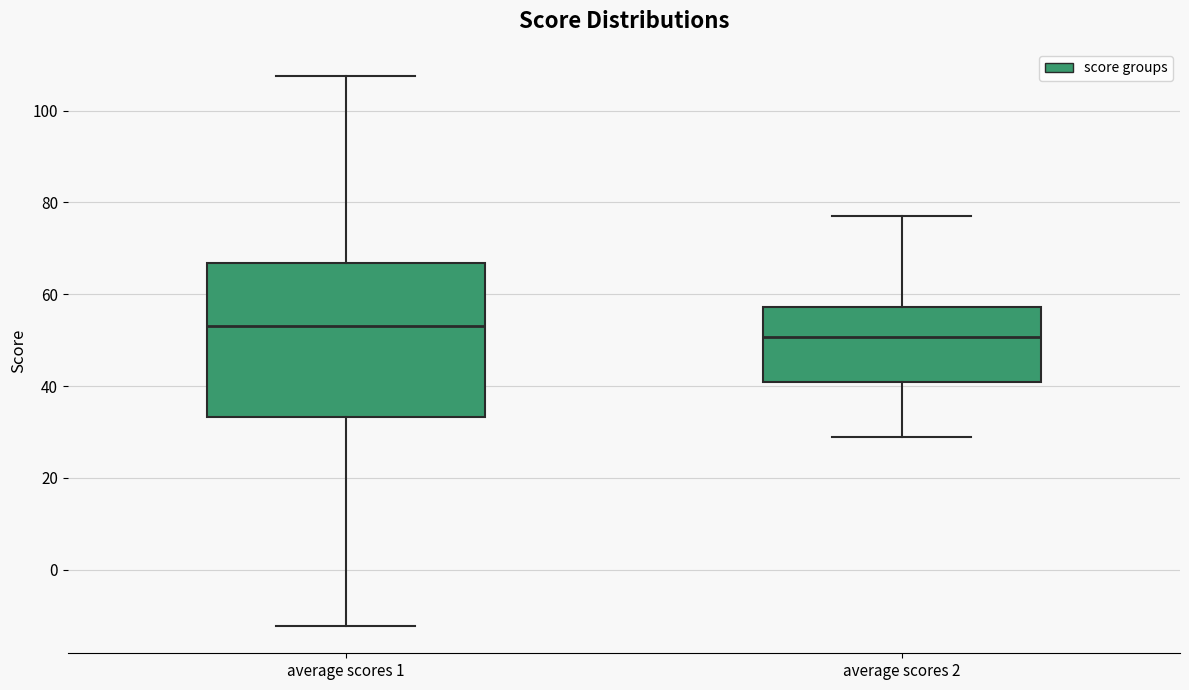

Reading left to right, read every box against the y-axis: the position of its median line, the range the box covers, and the ends of its whiskers. The values are not printed on the chart, so give them approximately, as read against the axis.

average scores 1: median 54, box 34 to 66, whiskers -12 to 108
average scores 2: median 50, box 40 to 58, whiskers 28 to 78